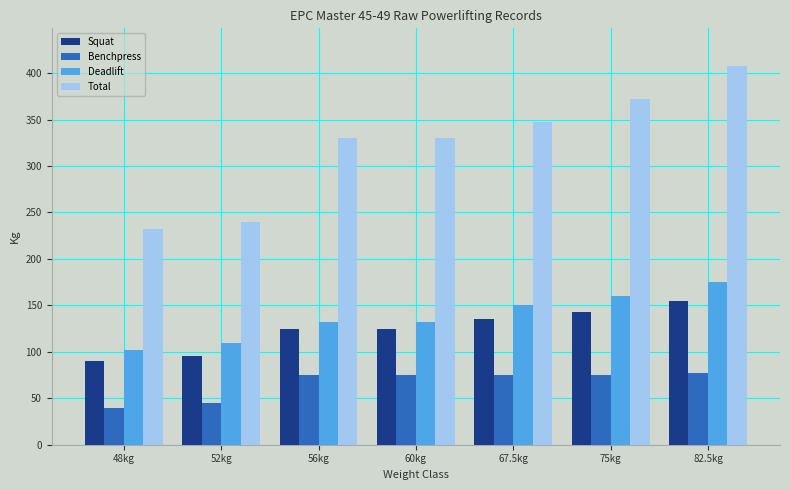

Reading left to right, list all the values displayed in this chart.

Squat: 90.0	95.0	125.0	125.0	135.0	142.5	155.0
Benchpress: 40.0	45.0	75.0	75.0	75.0	75.0	77.5
Deadlift: 102.5	110.0	132.5	132.5	150.0	160.0	175.0
Total: 232.5	240.0	330.0	330.0	347.5	372.5	407.5